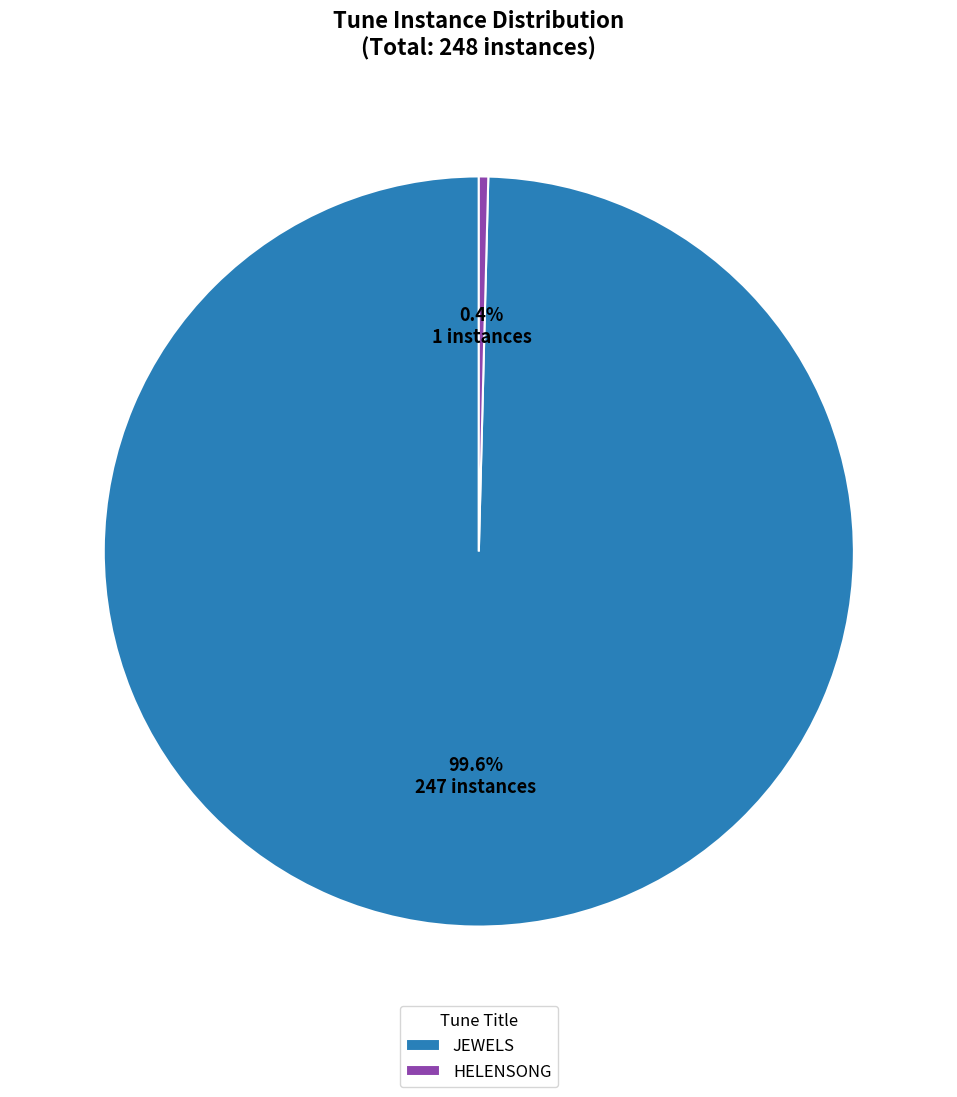

To the nearest percent, what portion does JEWELS represent?

100%